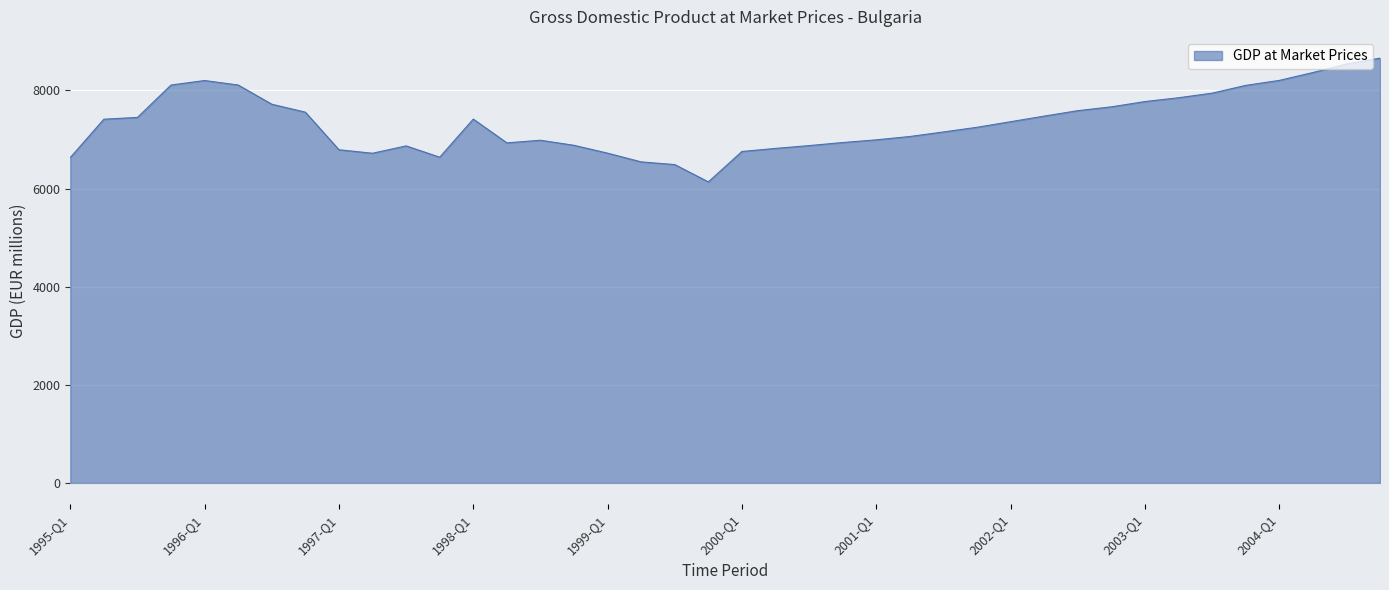

What is the maximum value shown in the chart?

8659.9